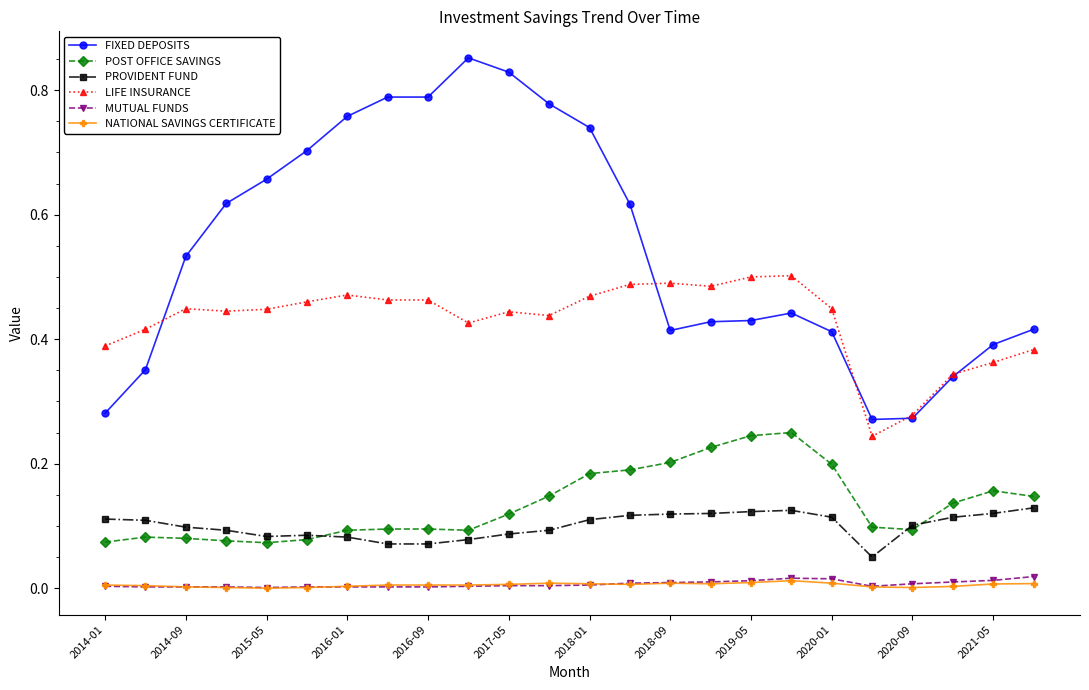

Which series has the largest range (max minus min)?

FIXED DEPOSITS